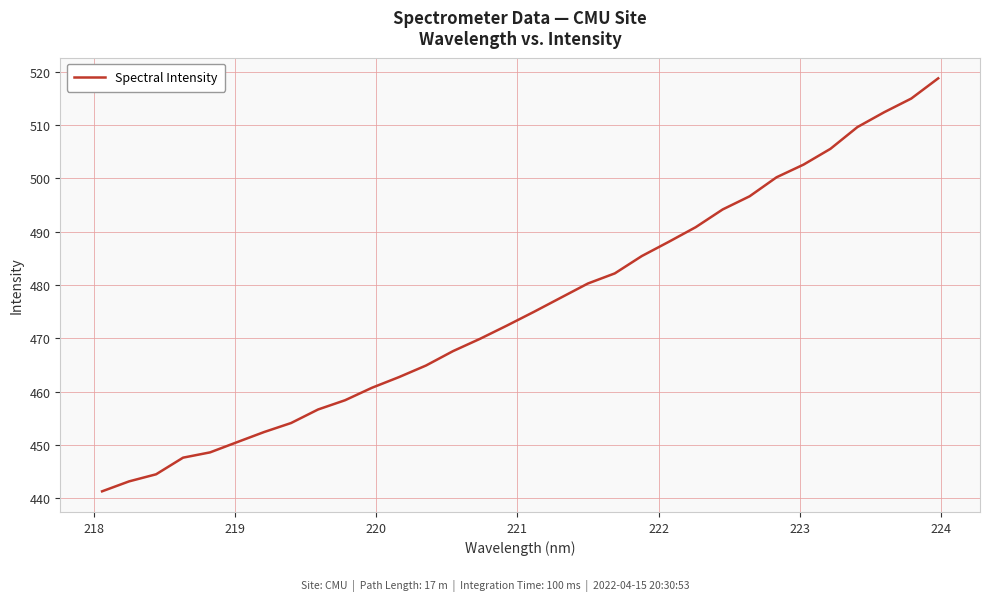

How many series are shown in this chart?

1